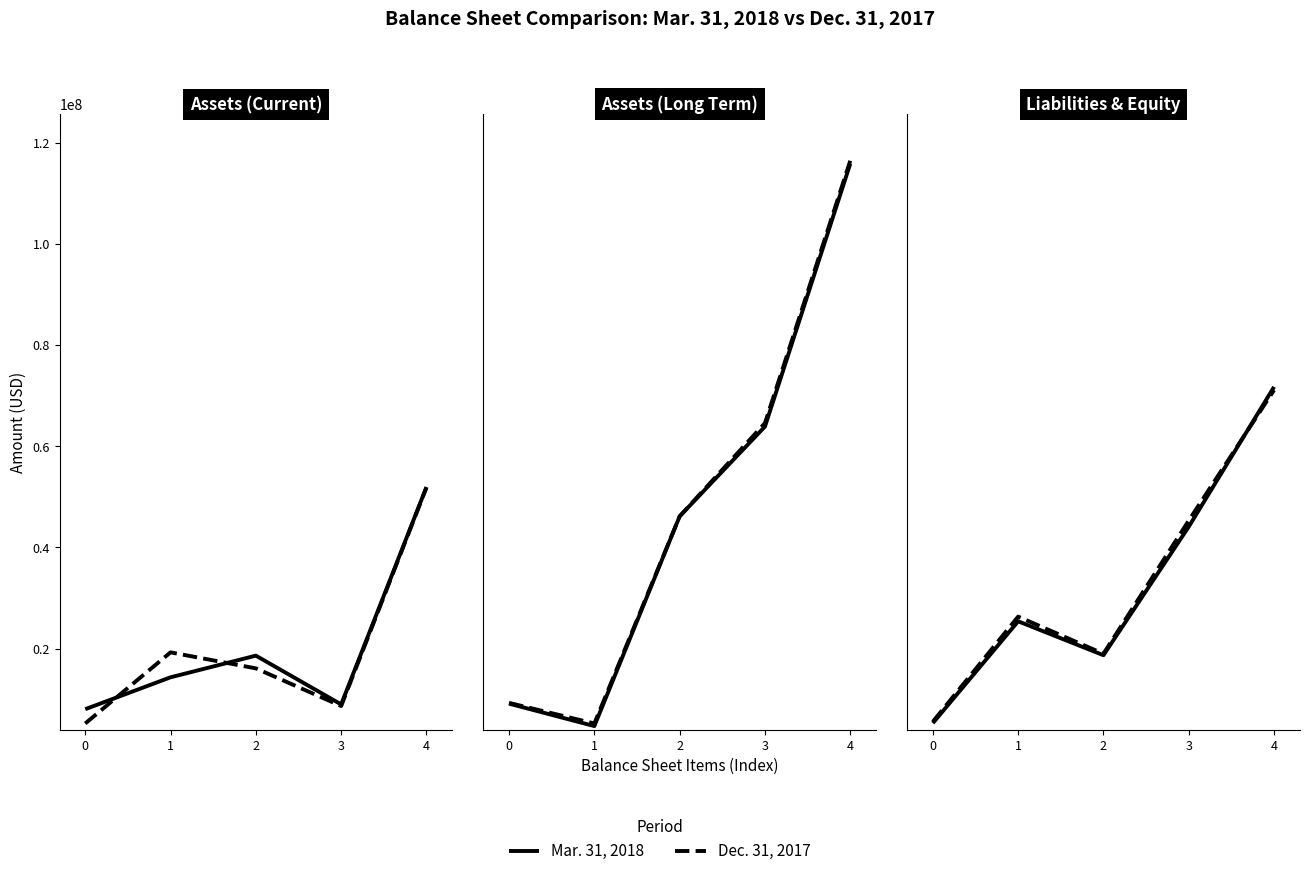

True or false: Mar. 31, 2018 and Dec. 31, 2017 intersect in this chart.

True